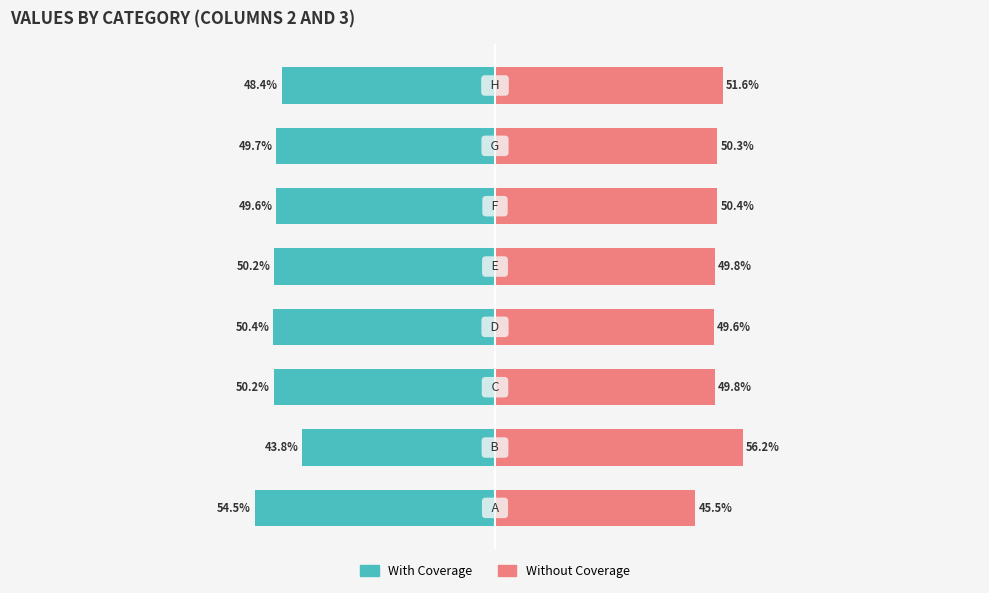

Read the With Coverage value at −25.

-50.2